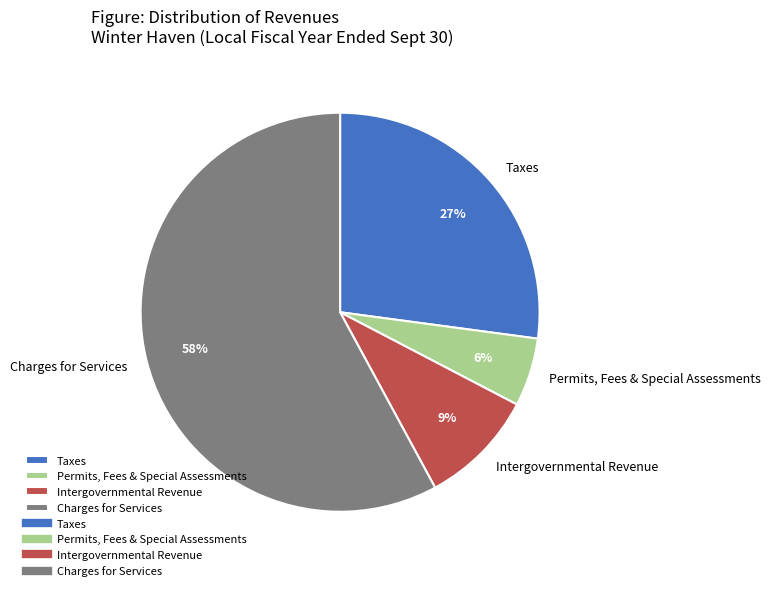

Rank the categories by value from lowest to highest.

Permits, Fees & Special Assessments, Intergovernmental Revenue, Taxes, Charges for Services